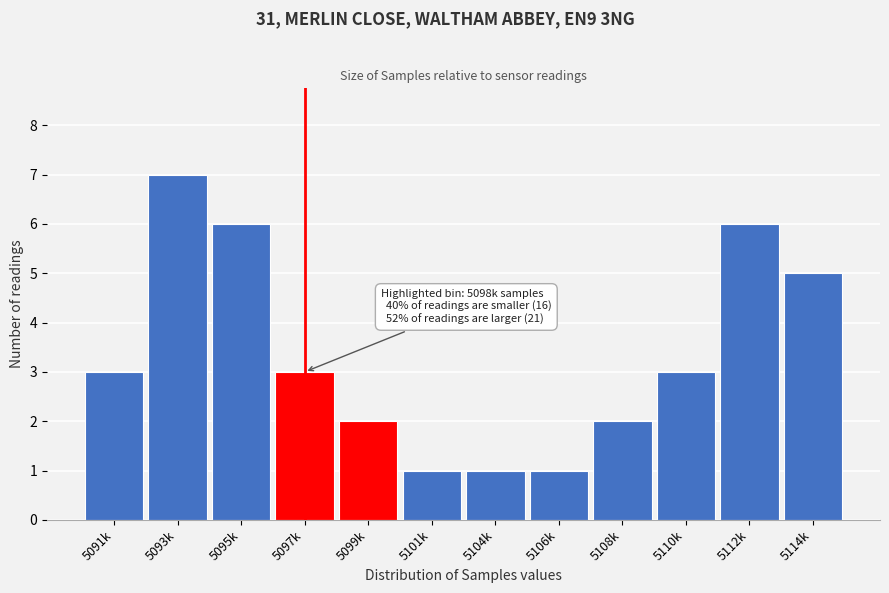

Reading right to left, what are all the values shown in this chart?

5114k=5	5112k=6	5110k=3	5108k=2	5106k=1	5104k=1	5101k=1	5099k=2	5097k=3	5095k=6	5093k=7	5091k=3